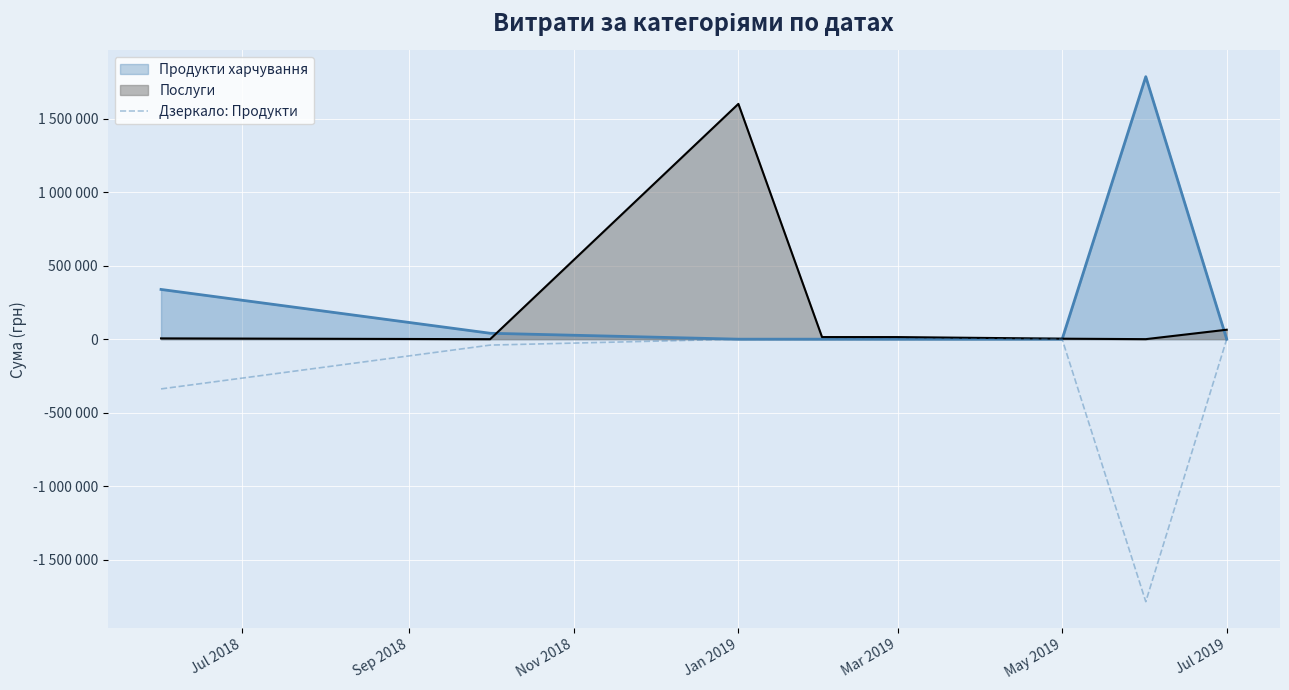

How many values are below zero?

3